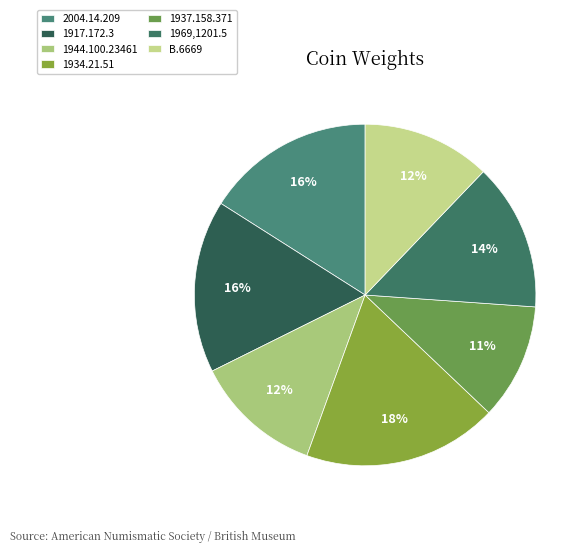

To the nearest percent, what portion does 1937.158.371 represent?

11%